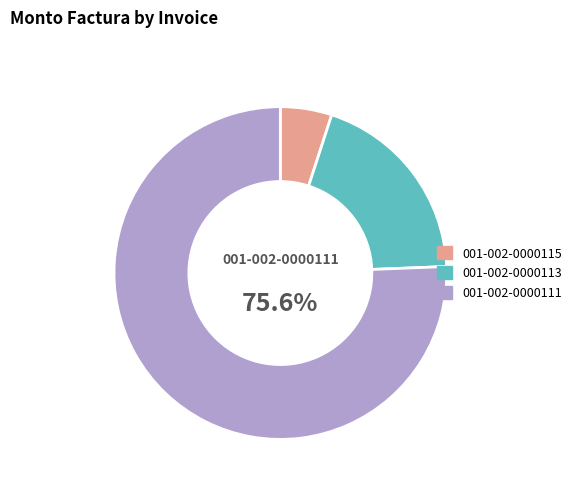

Between 001-002-0000111 and 001-002-0000113, which is larger?

001-002-0000111